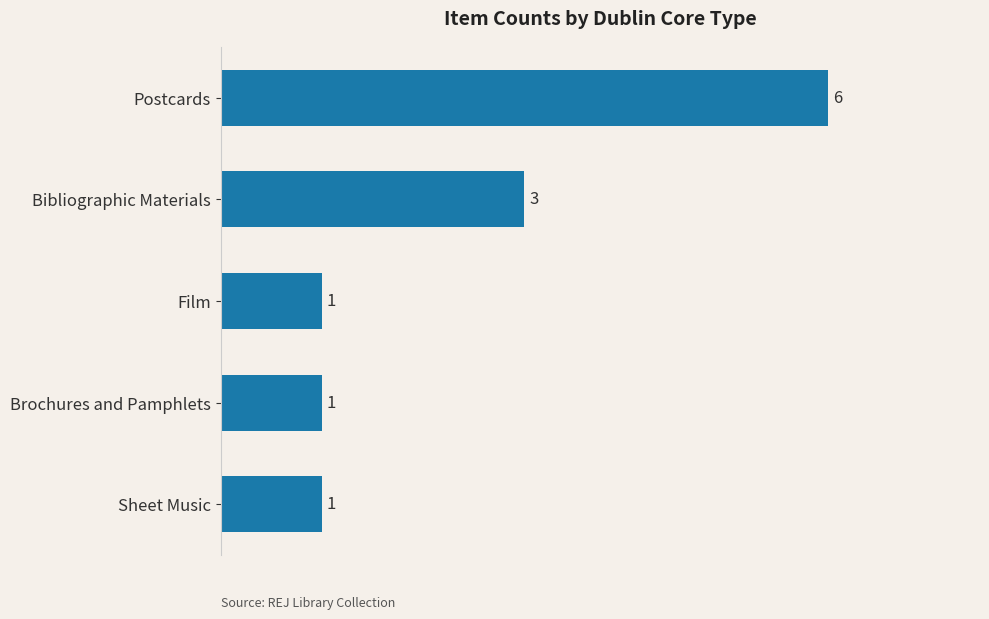

What is the difference between the maximum and minimum values?

5